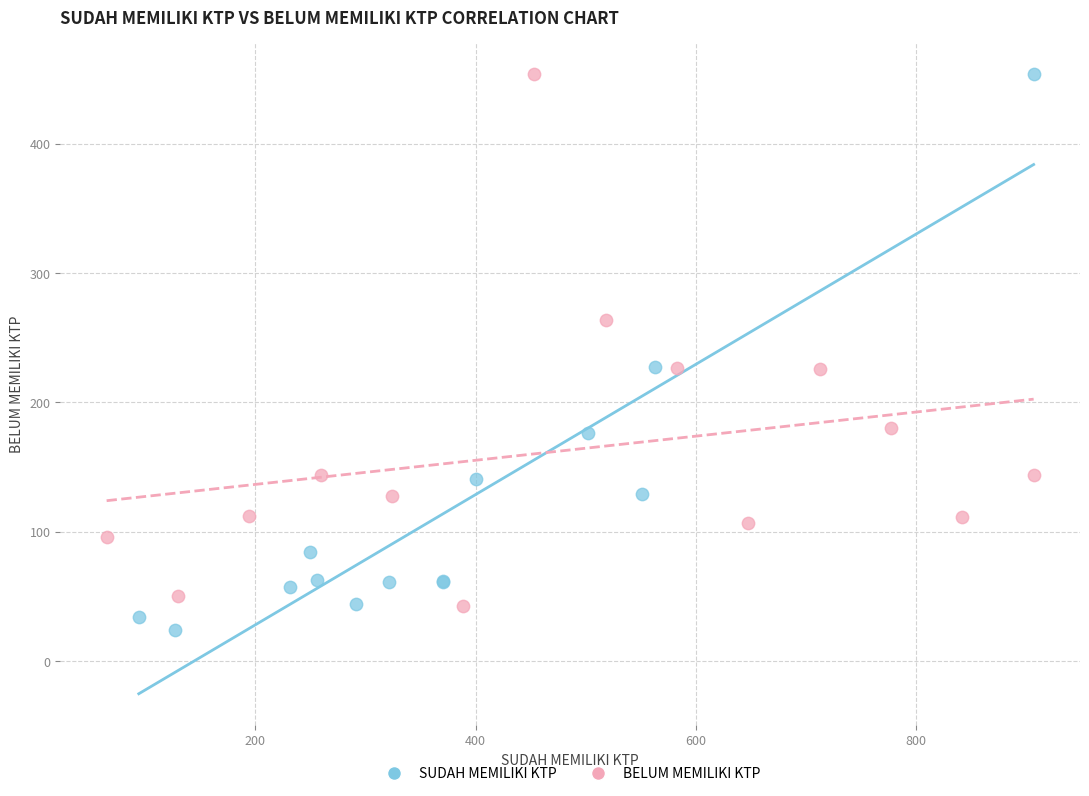

What are all the series names shown in the legend?

SUDAH MEMILIKI KTP, BELUM MEMILIKI KTP